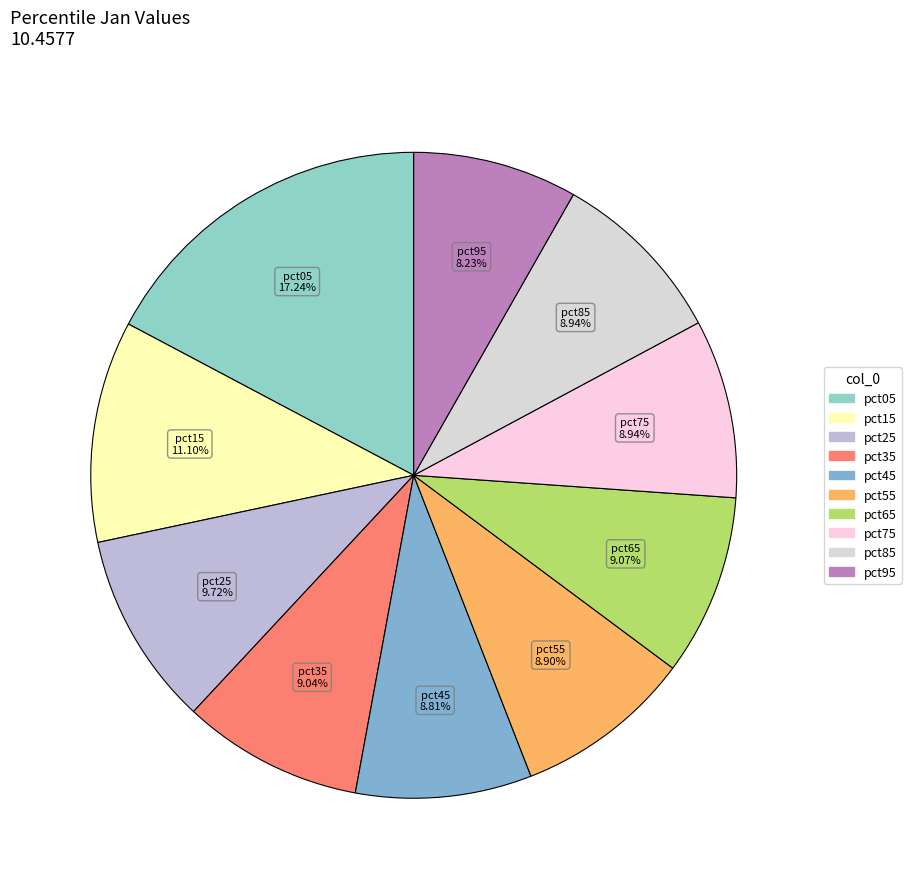

To the nearest percent, what is the difference between the largest and smallest slice percentages?

9%